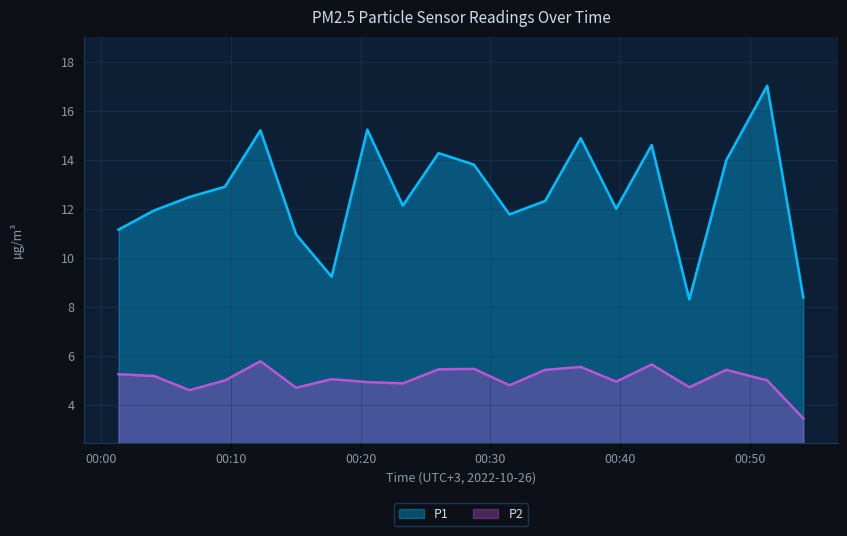

Which series has the largest range (max minus min)?

P1